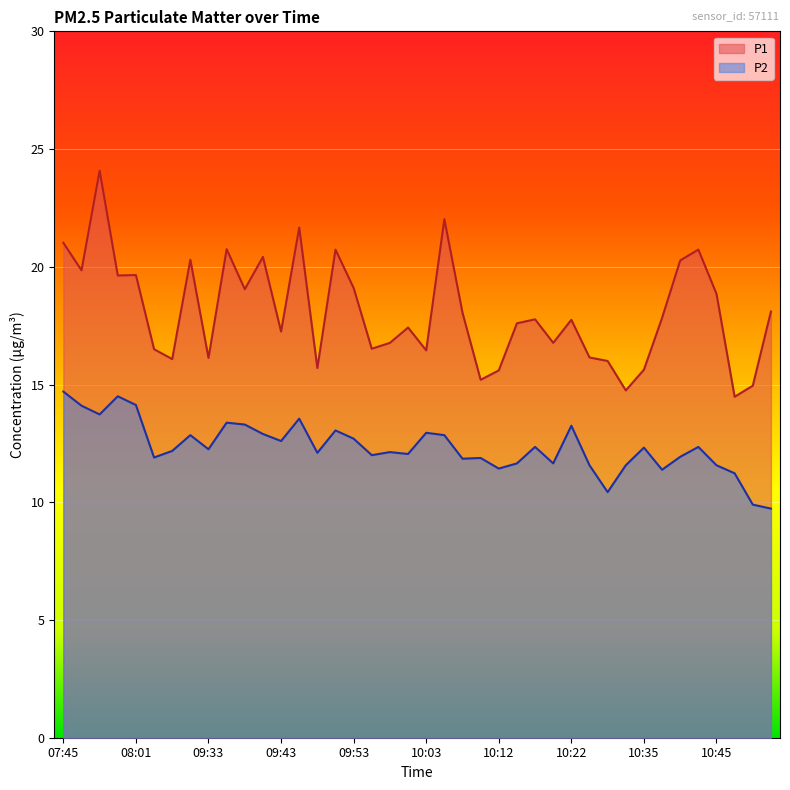

Reading right to left, what are all the values shown in this chart?

P1: 18.1	14.9	14.5	18.9	20.7	20.3	17.8	15.6	14.8	16.0	16.1	17.8	16.8	17.8	17.6	15.6	15.2	18.1	22.0	16.4	17.4	16.8	16.5	19.1	20.7	15.7	21.7	17.2	20.4	19.1	20.8	16.1	20.3	16.1	16.5	19.6	19.6	24.1	19.9	21.0
P2: 9.7	9.9	11.2	11.6	12.3	11.9	11.4	12.3	11.6	10.4	11.6	13.2	11.7	12.3	11.7	11.4	11.9	11.8	12.8	12.9	12.1	12.1	12.0	12.7	13.1	12.1	13.6	12.6	12.9	13.3	13.4	12.2	12.8	12.2	11.9	14.1	14.5	13.7	14.1	14.7